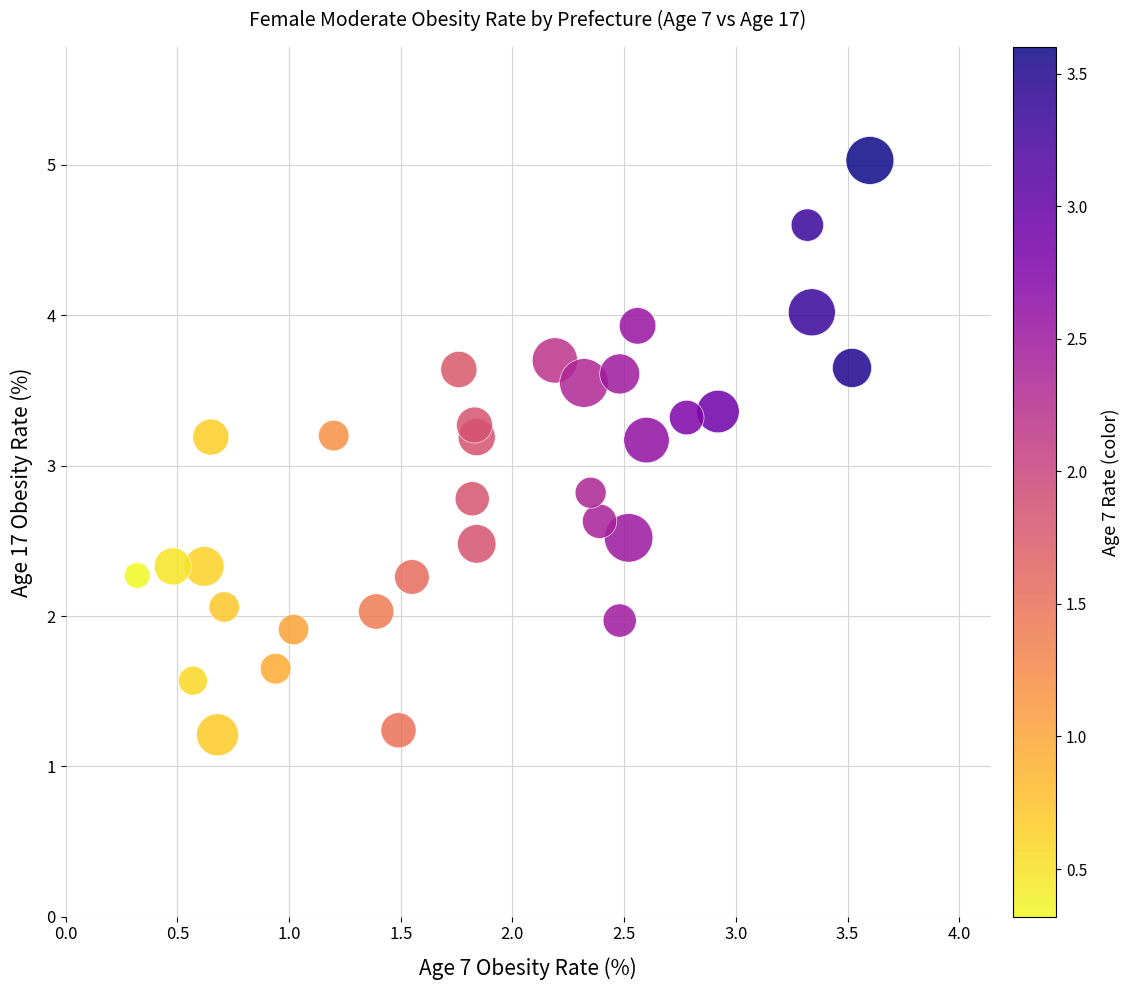

What is the range of X values (max minus min)?

3.3